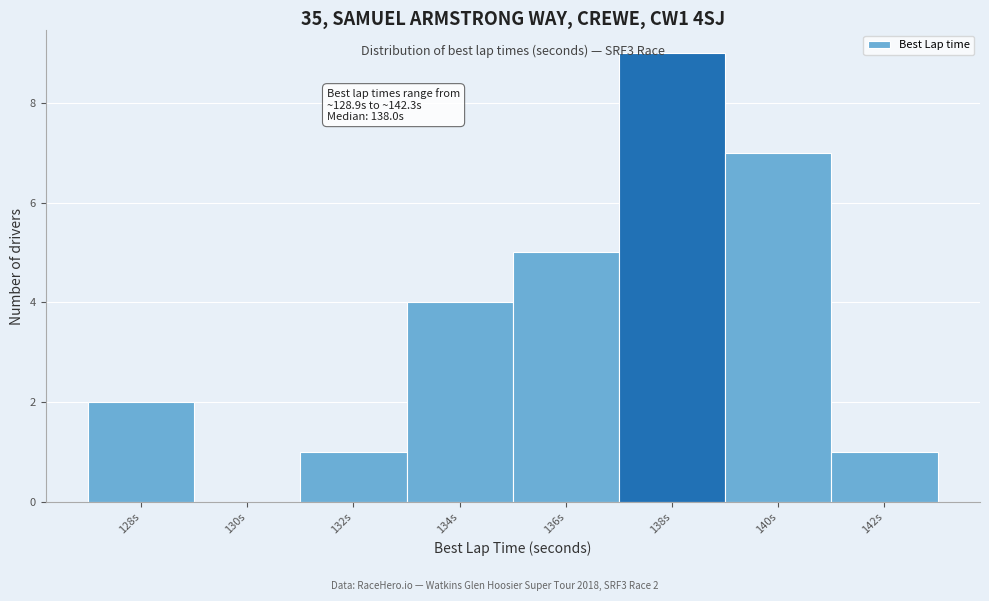

Reading left to right, transcribe all the data shown in this chart.

128s=2	130s=0	132s=1	134s=4	136s=5	138s=9	140s=7	142s=1